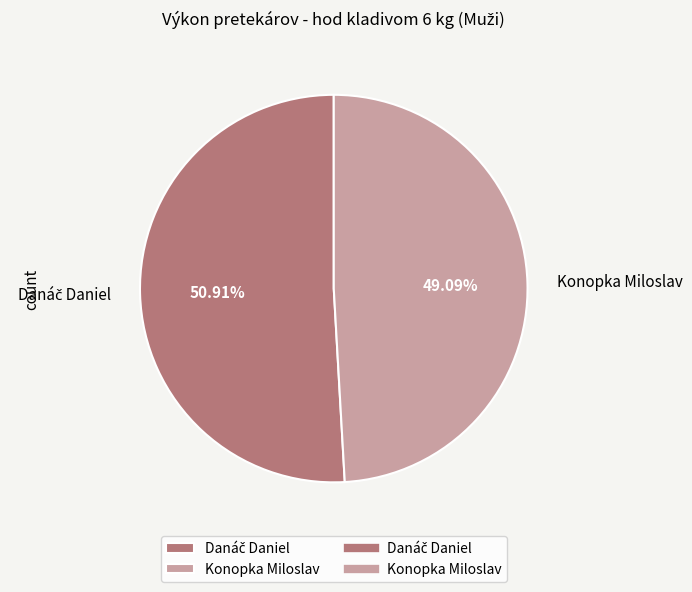

Which slice is the smallest?

Konopka Miloslav